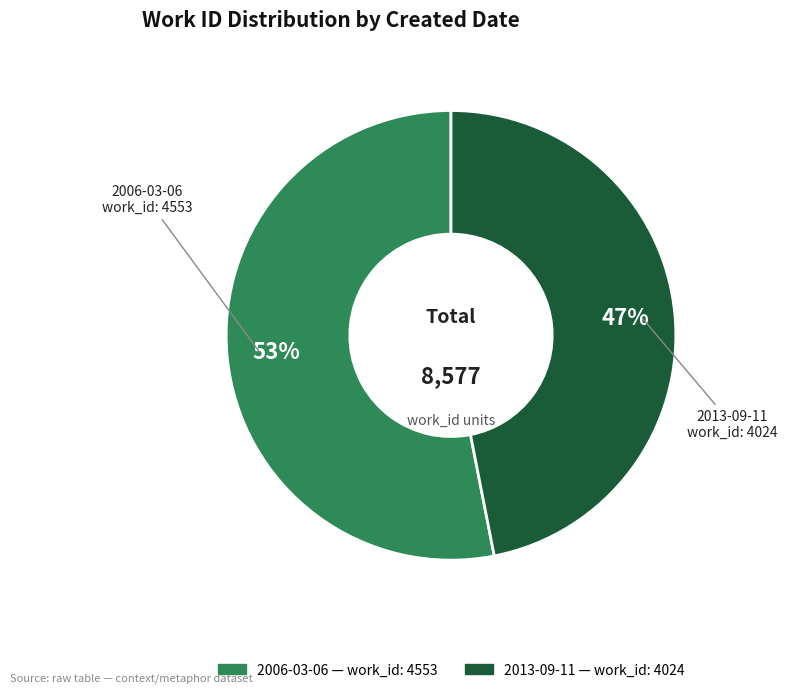

What is the ratio of the value at 2013-09-11 to the value at 2006-03-06?

0.9